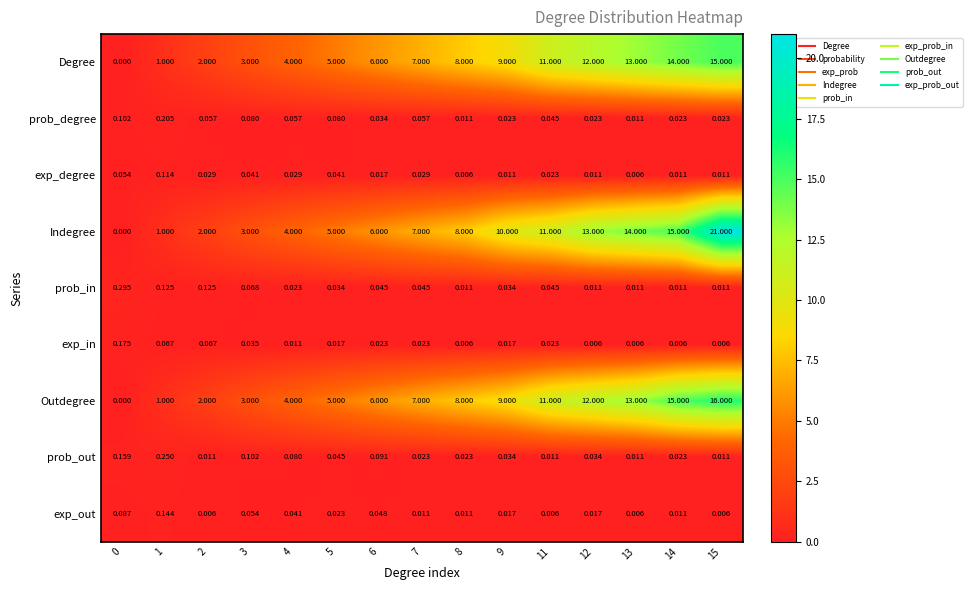

Which series has the largest range (max minus min)?

Indegree